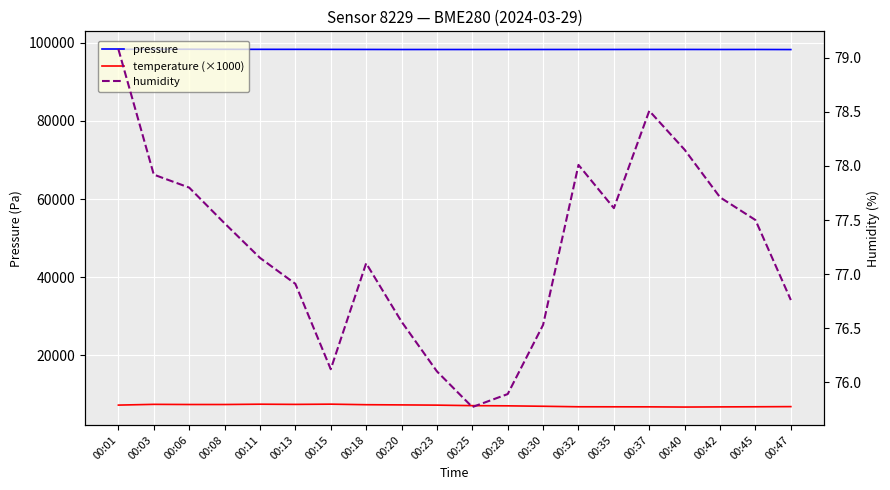

What is the minimum value shown in the chart?

75.8